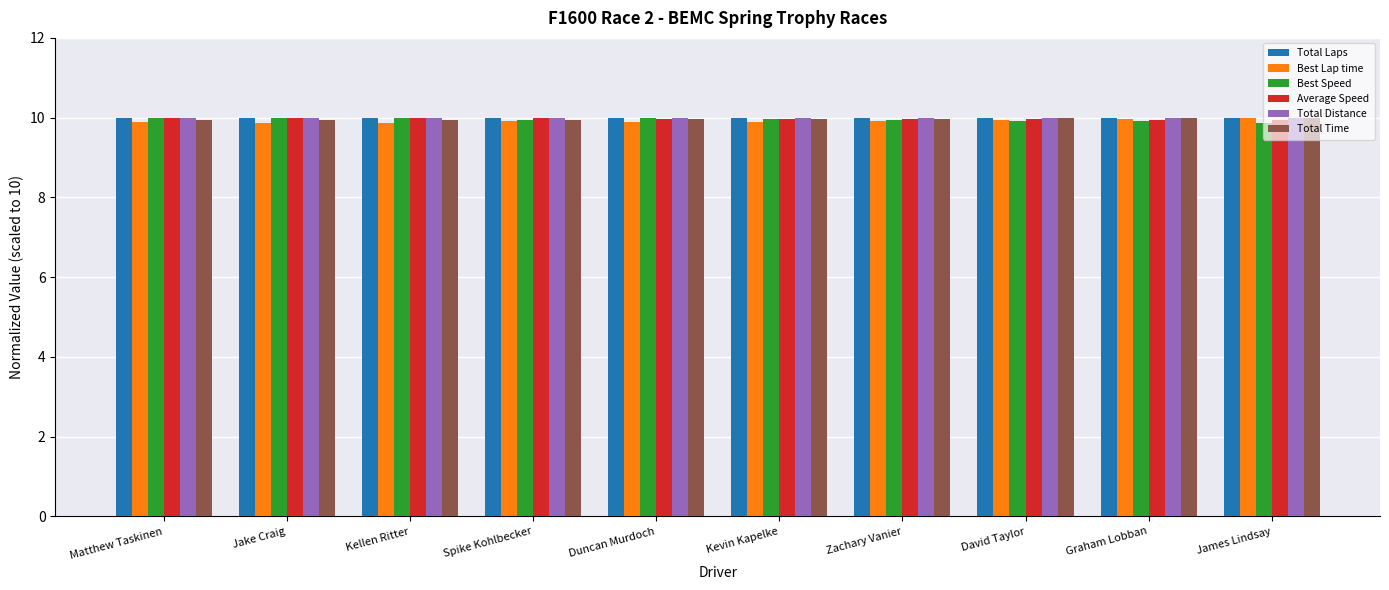

What is the sum of all Best Lap time values?

99.1